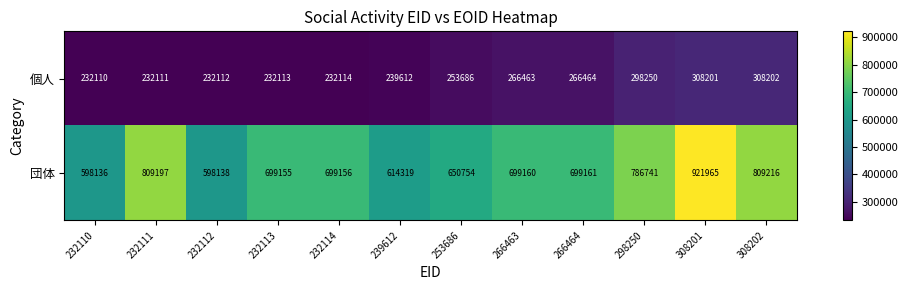

Rank the series by their average value, from lowest to highest.

個人, 団体